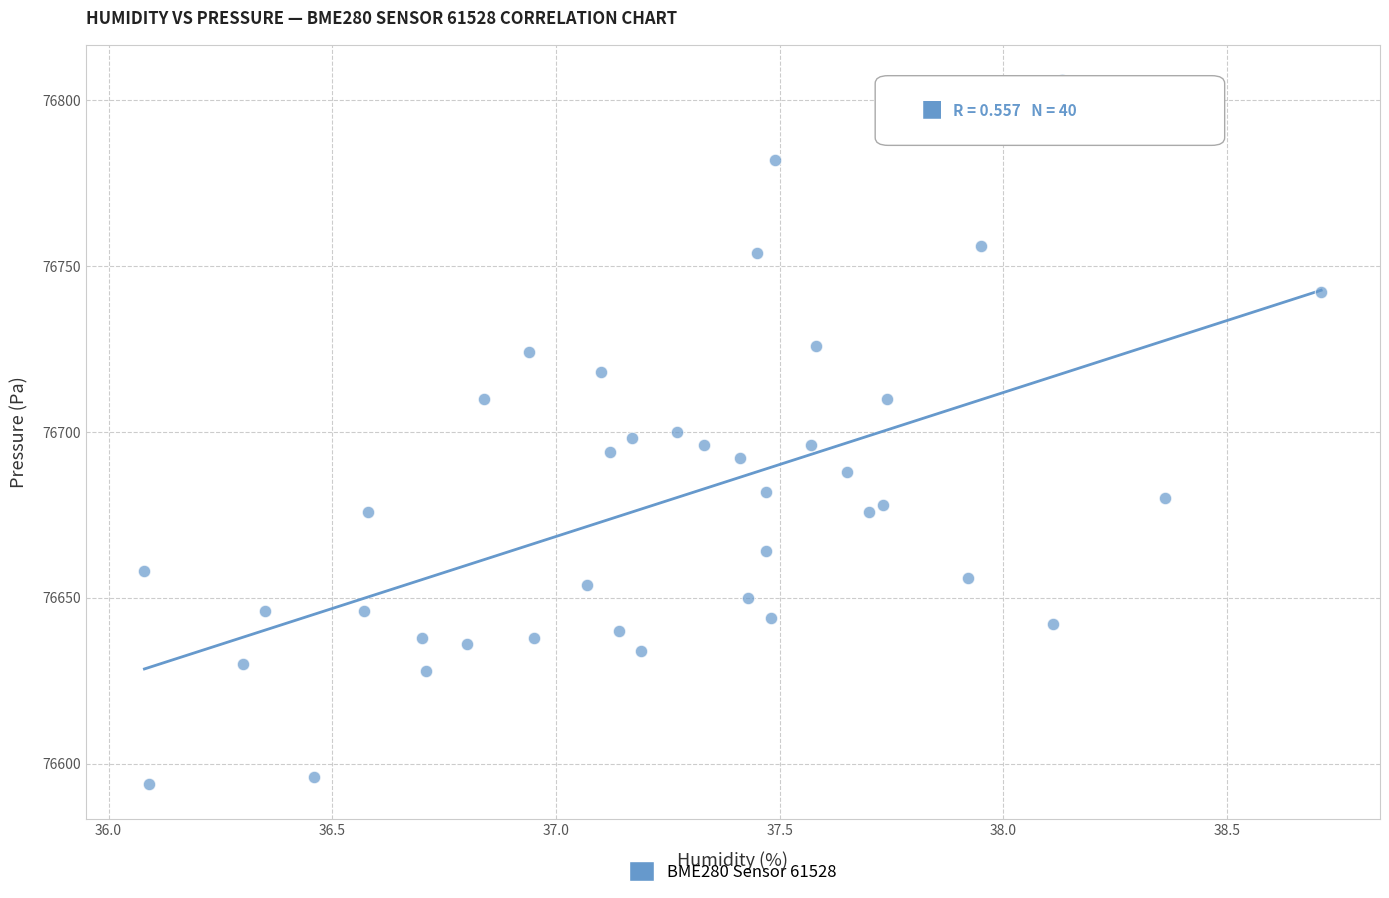

What is the range of Y values (max minus min)?

212.1